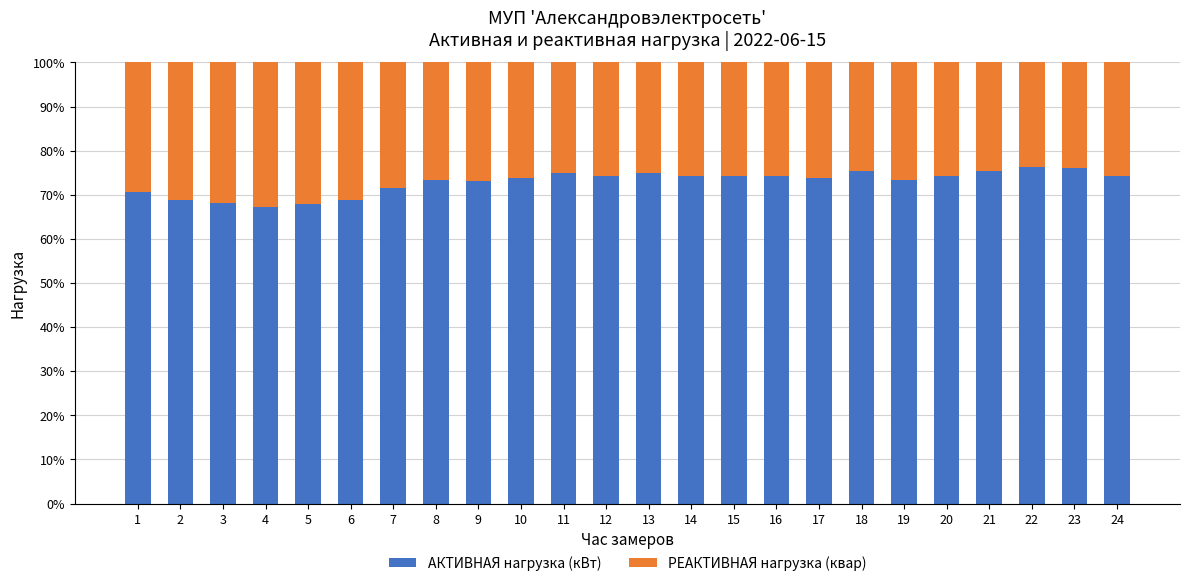

What is the sum of the АКТИВНАЯ нагрузка (кВт) values at 21 and 14?

149.5